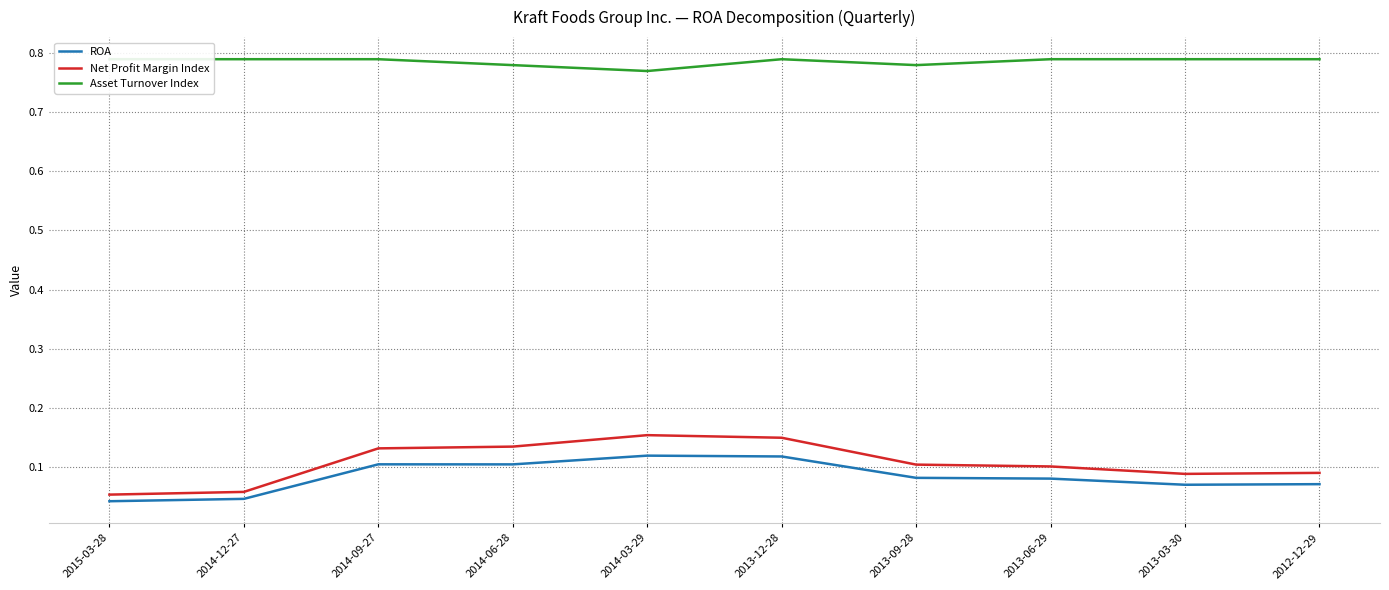

What is the total value across all series at 2014-03-29?

1.0